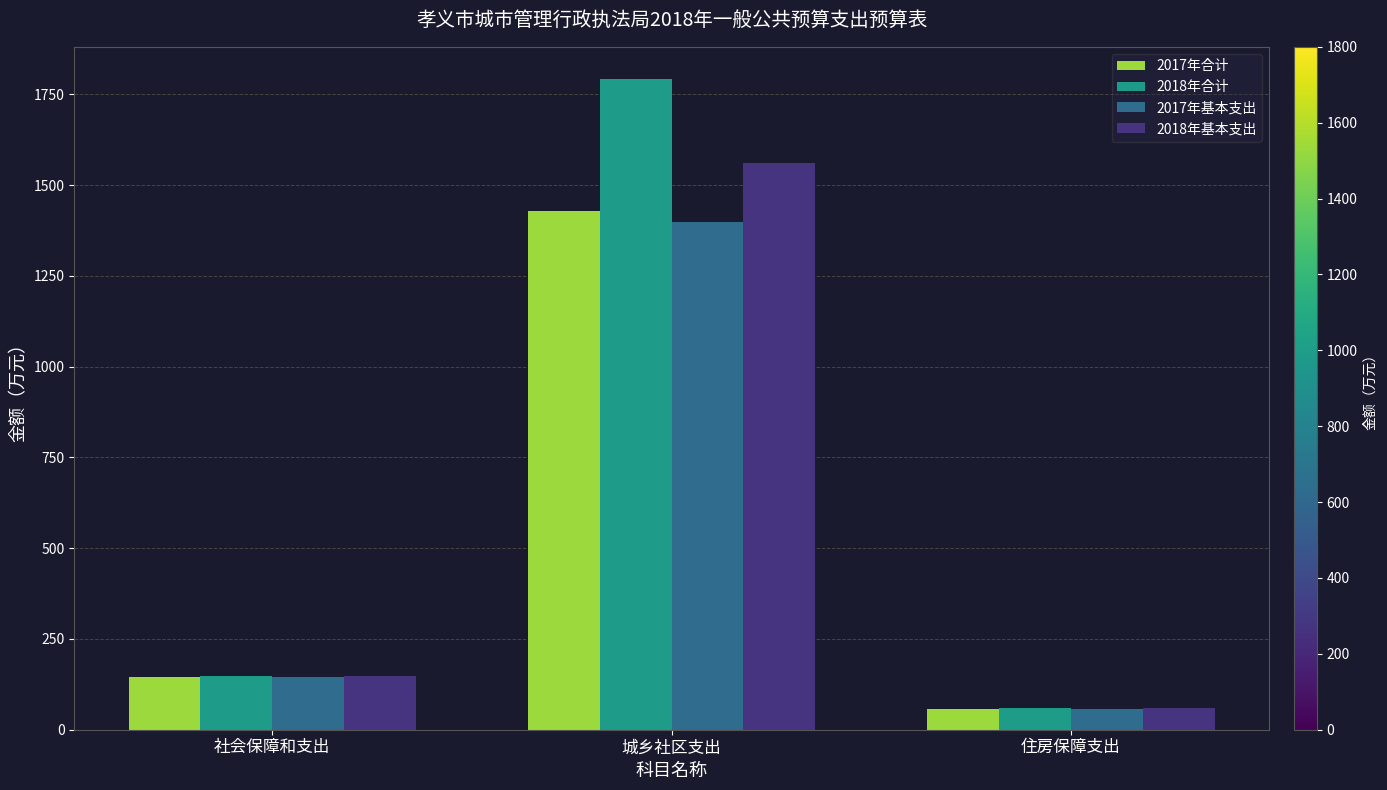

Are the bars horizontal?

No